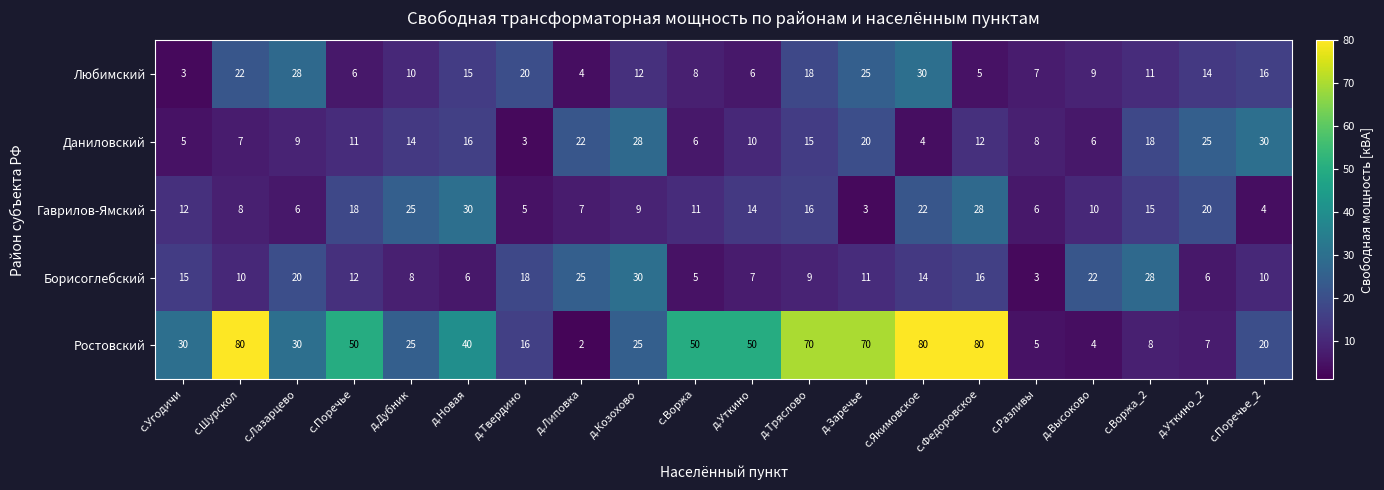

The value of Любимский at с.Поречье is 6. True or false?

True